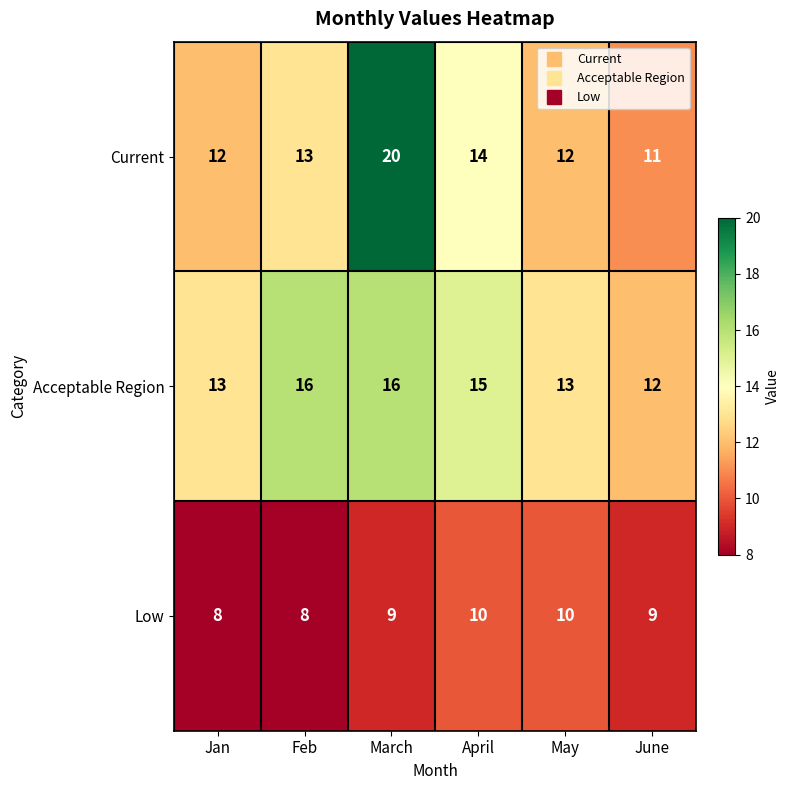

Rank the series by their maximum value, from lowest to highest.

Low, Acceptable Region, Current